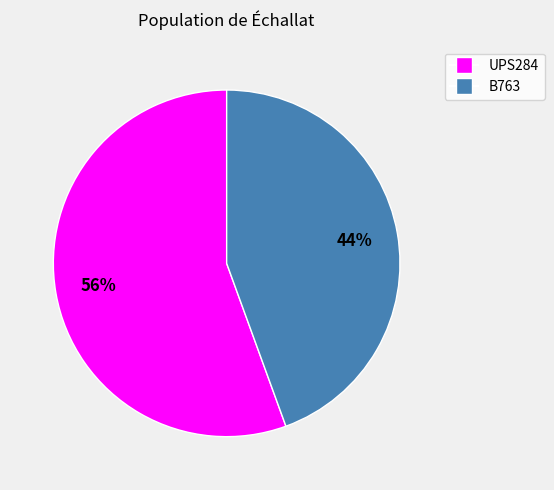

How many segments does this pie chart have?

2